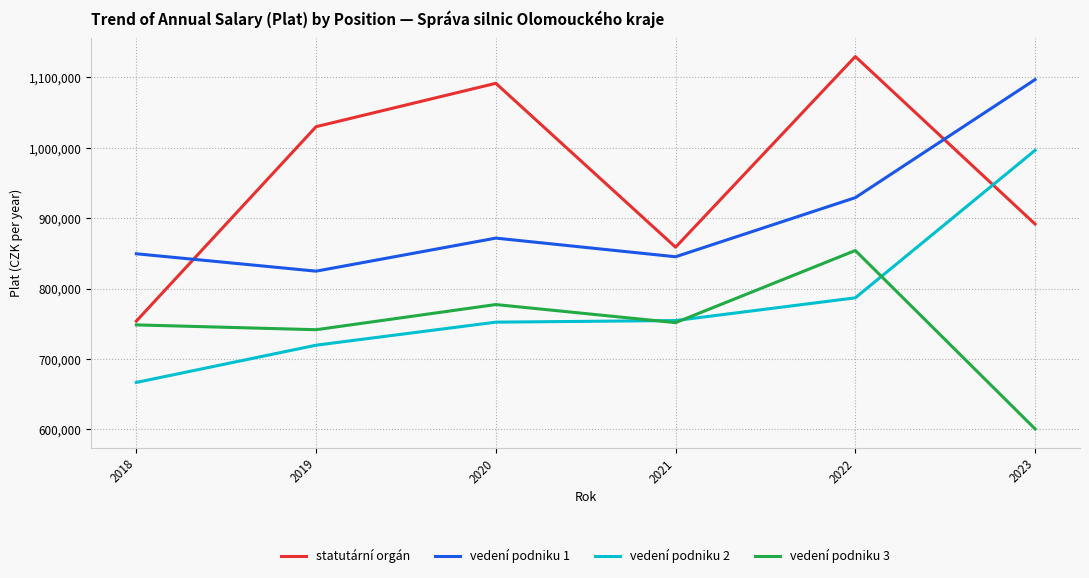

What is the maximum value shown in the chart?

1129651